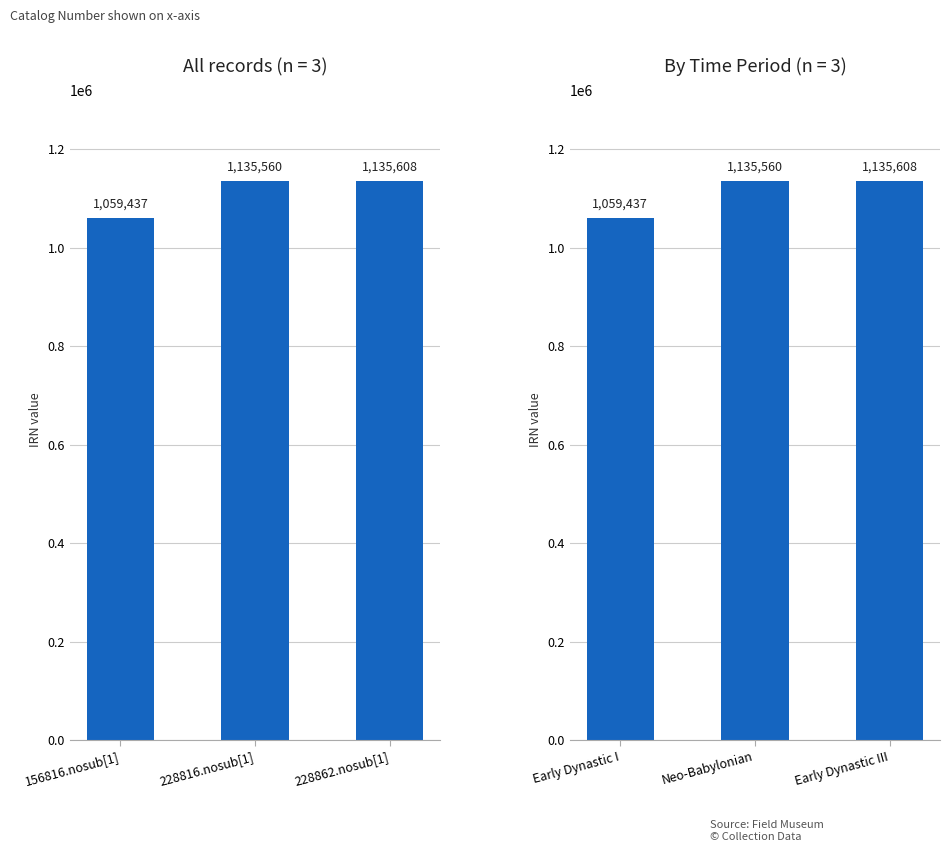

True or false: the data shows 323562 at Neo-Babylonian.

False